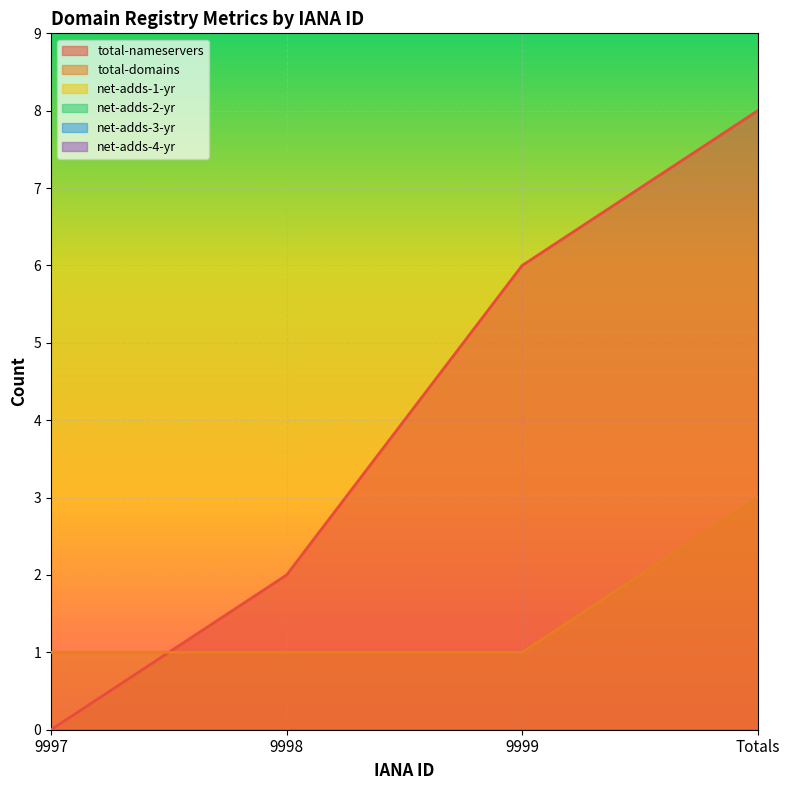

What is the label of the 4th point from the right?

9997